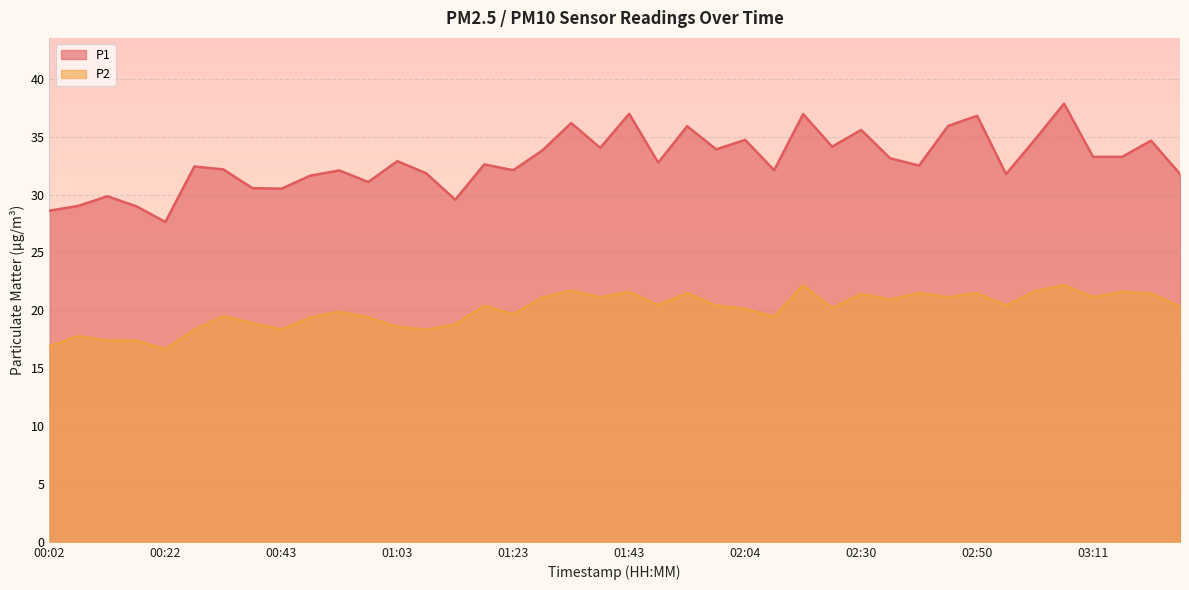

What is the average value of the P1 series?

32.9